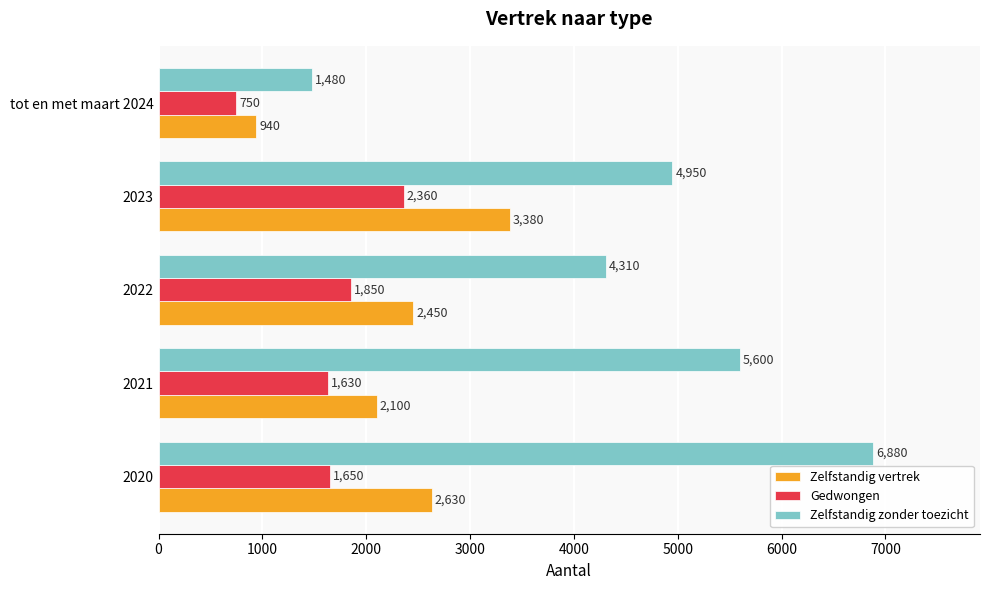

Which category has the highest value in the Zelfstandig vertrek series?

2023